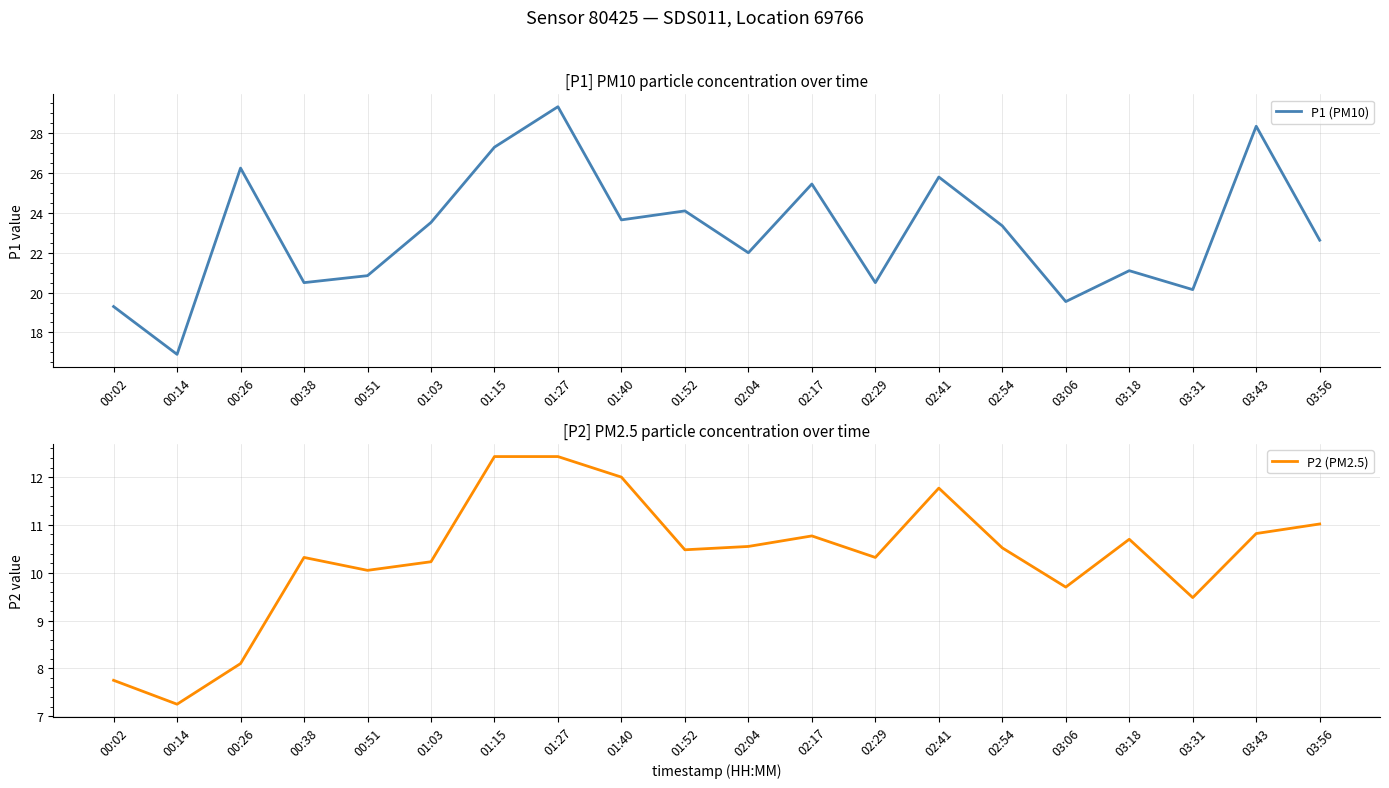

At which label does P1 (PM10) reach its minimum?

00:14